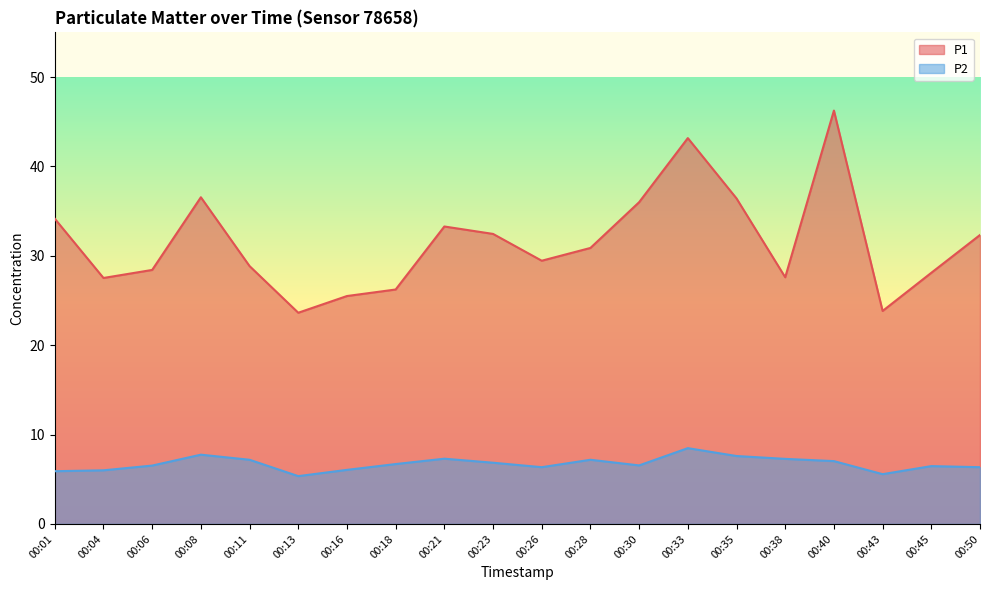

List the series in order of their peak value, highest first.

P1, P2